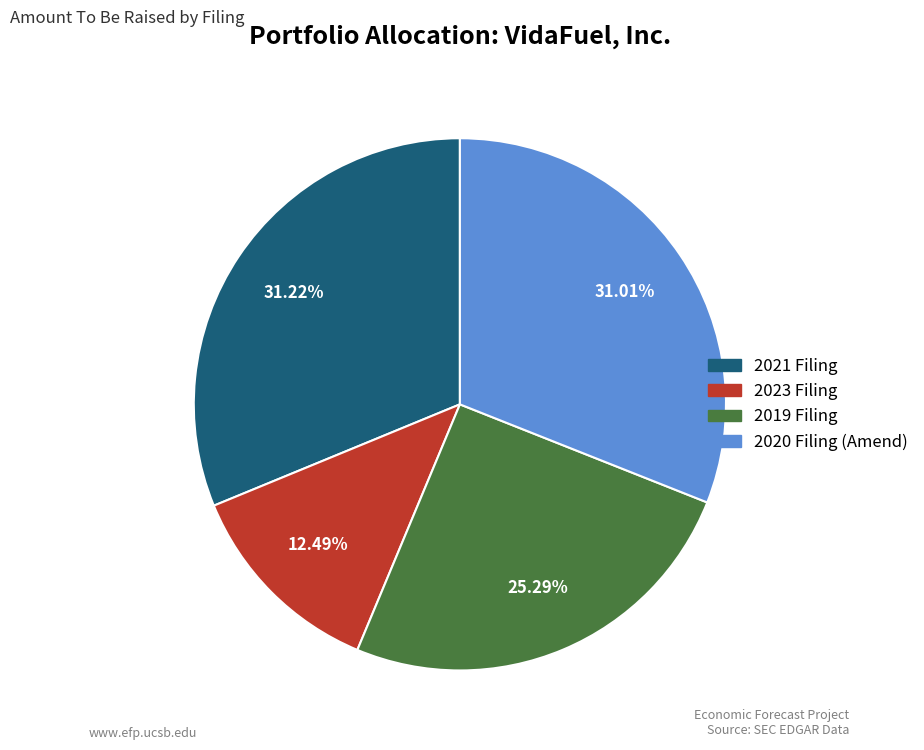

Count the number of slices in the pie.

4